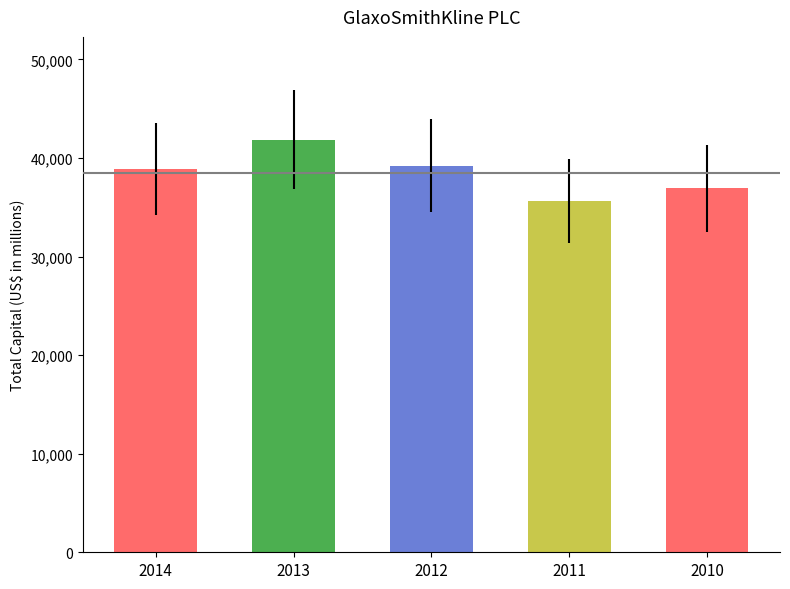

What is the value of the 4th bar from the left?

35632